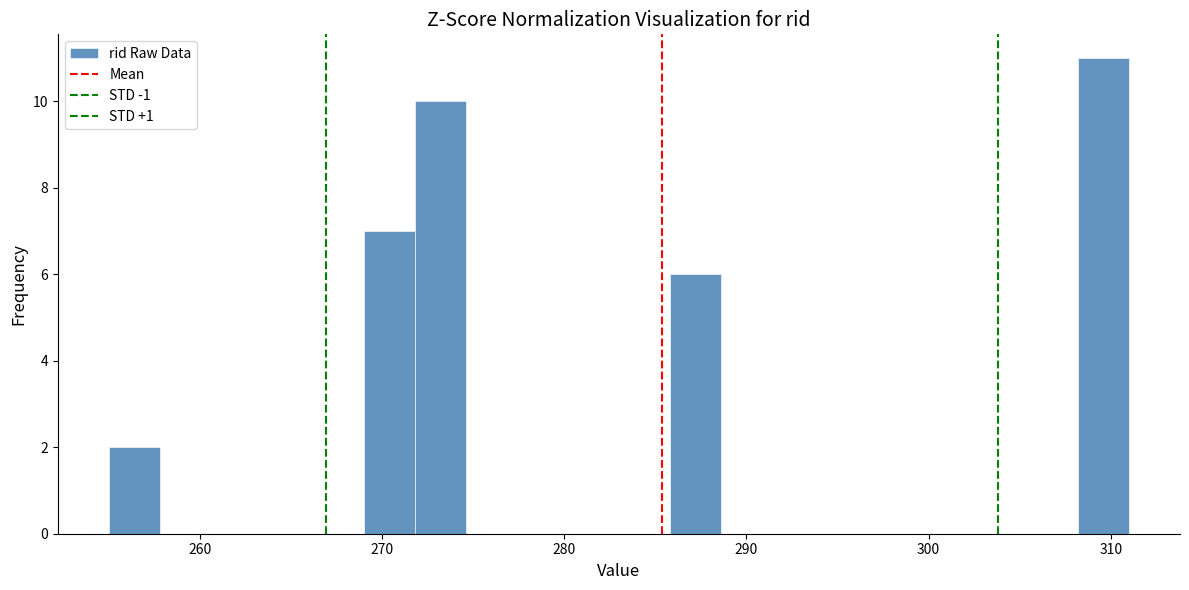

Around what value on the x-axis is the tallest bar? Give the approximate position of its centre, as read against the axis.

310